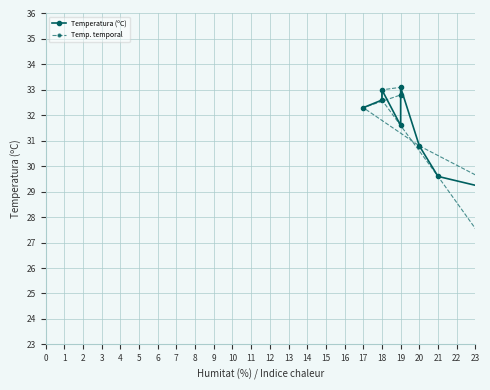

At how many categories does at least one series exceed 13?

24